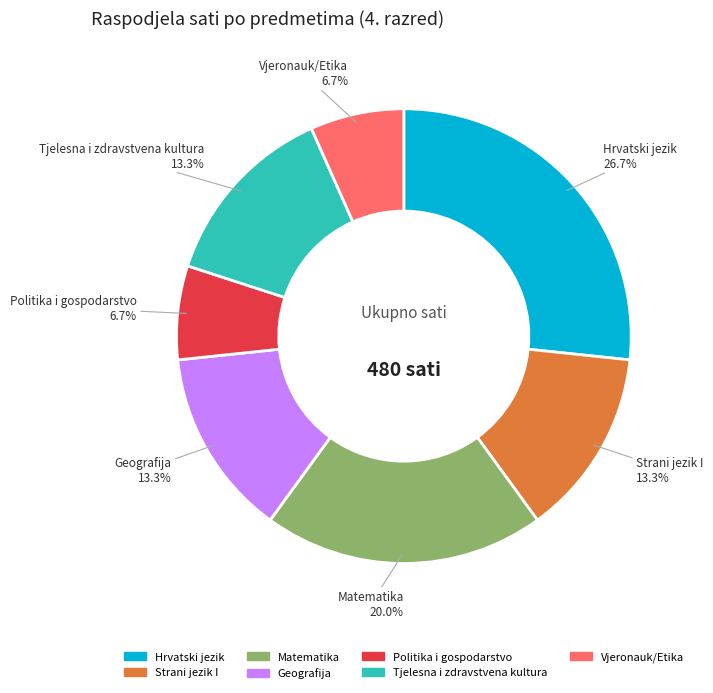

To the nearest percent, what is the difference between the largest and smallest slice percentages?

20%